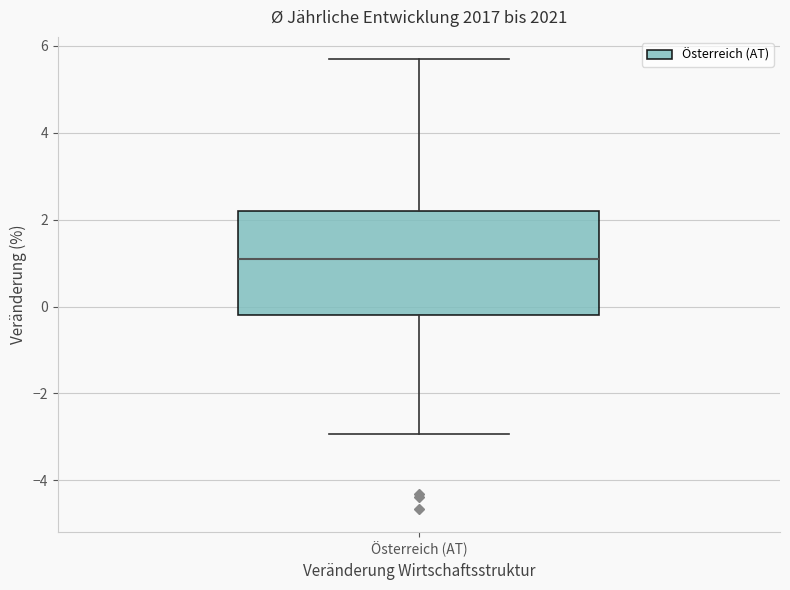

Where is the upper edge of the box for Österreich (AT) on the y-axis? The values are not printed on the chart, so give them approximately, as read against the axis.

2.2